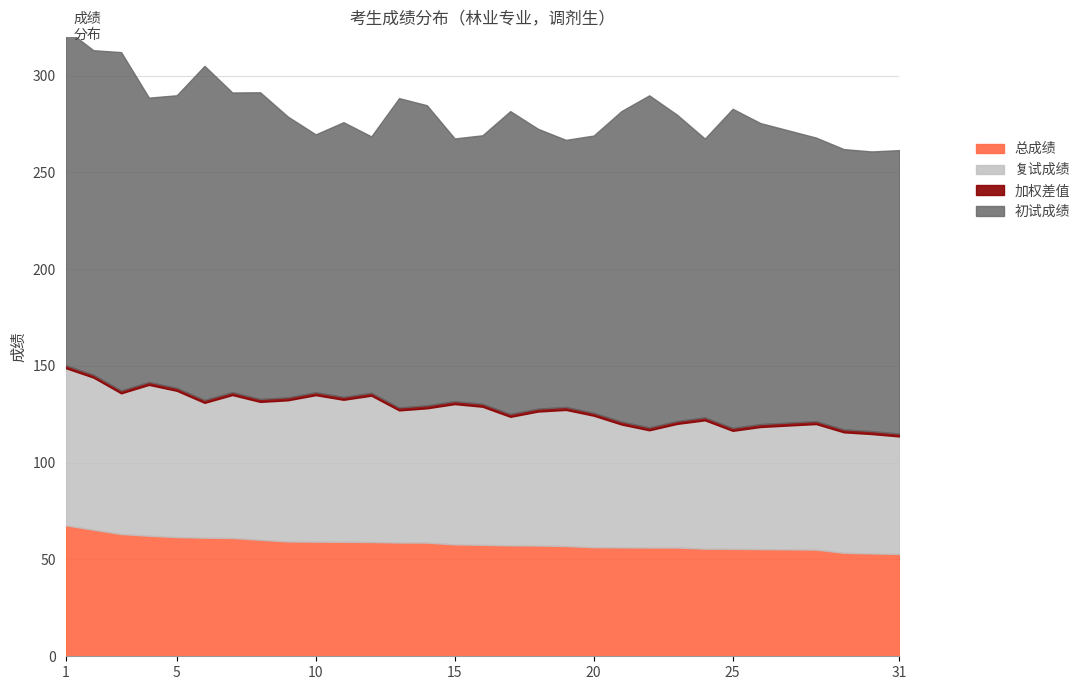

What is the value of the 总成绩 point at the 8th from the left?

60.2